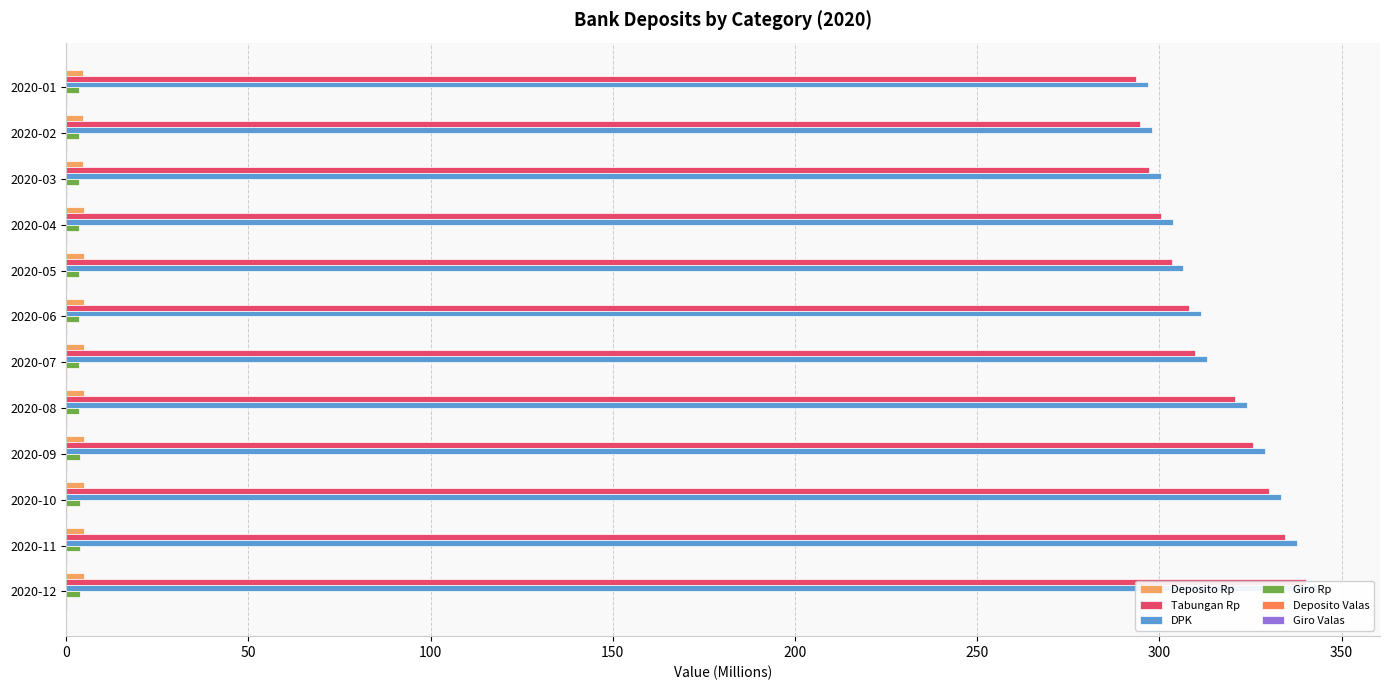

At which category does the chart reach its minimum across all series?

2020-10